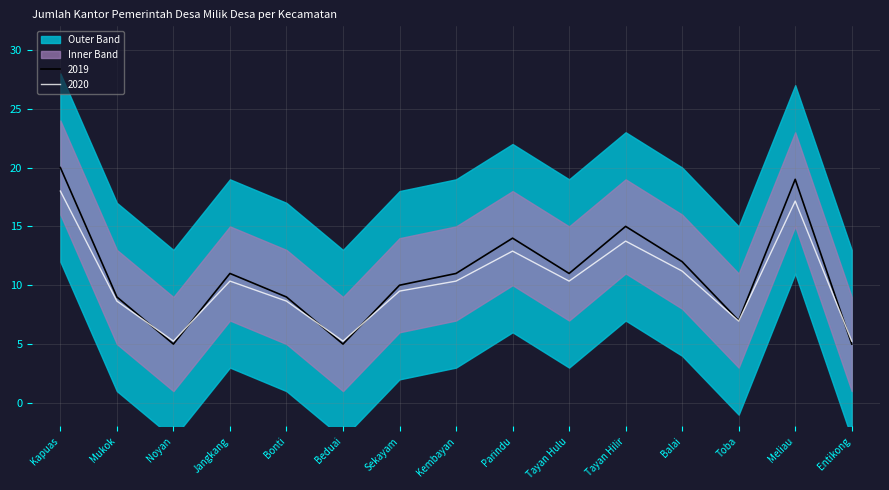

Where is 2020 nearest to the value 11?

Balai